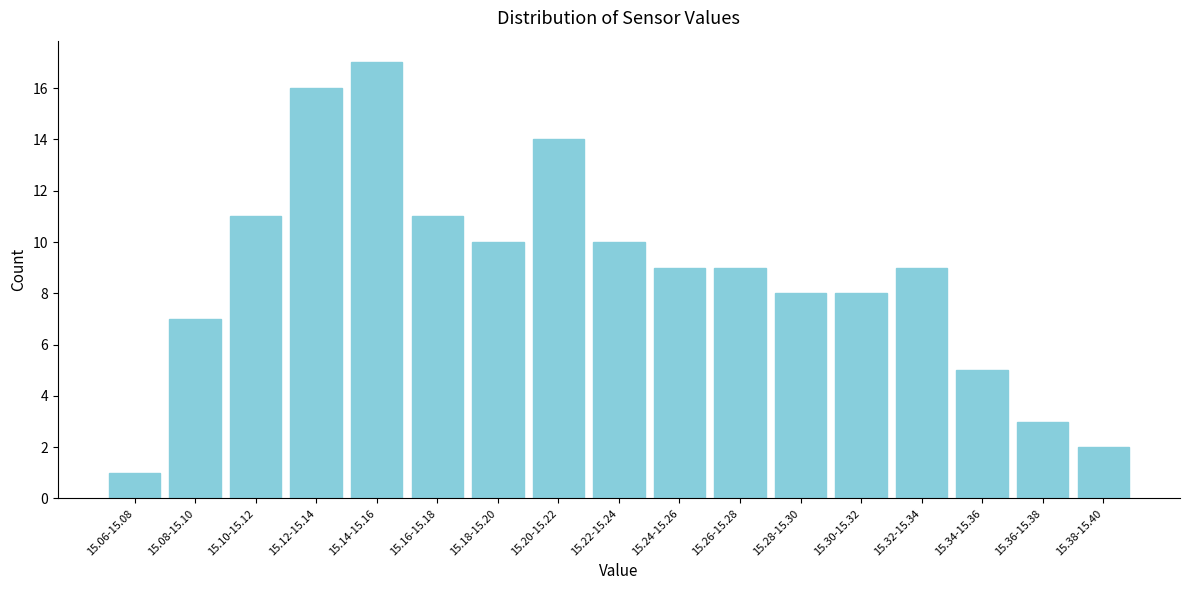

Reading left to right, extract all data points from this chart.

15.06-15.08=1	15.08-15.10=7	15.10-15.12=11	15.12-15.14=16	15.14-15.16=17	15.16-15.18=11	15.18-15.20=10	15.20-15.22=14	15.22-15.24=10	15.24-15.26=9	15.26-15.28=9	15.28-15.30=8	15.30-15.32=8	15.32-15.34=9	15.34-15.36=5	15.36-15.38=3	15.38-15.40=2